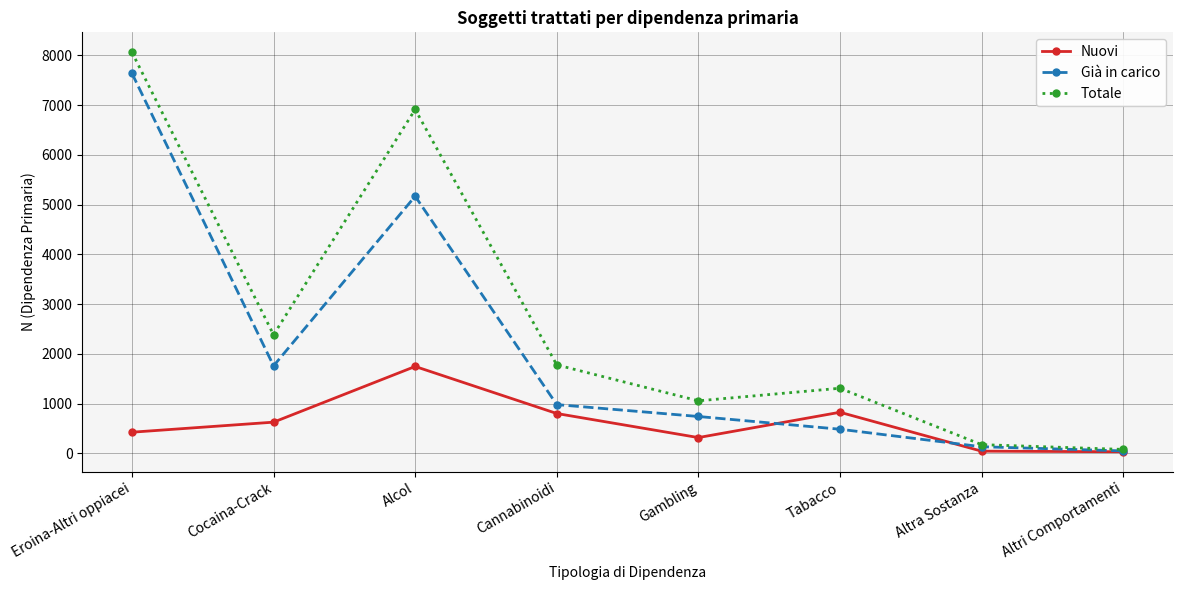

Which label corresponds to the largest value in the chart?

Eroina-Altri oppiacei